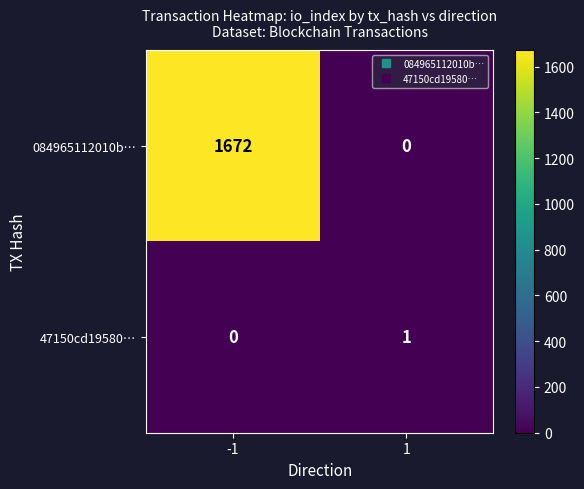

Rank the series by their maximum value, from highest to lowest.

084965112010b…, 47150cd19580…